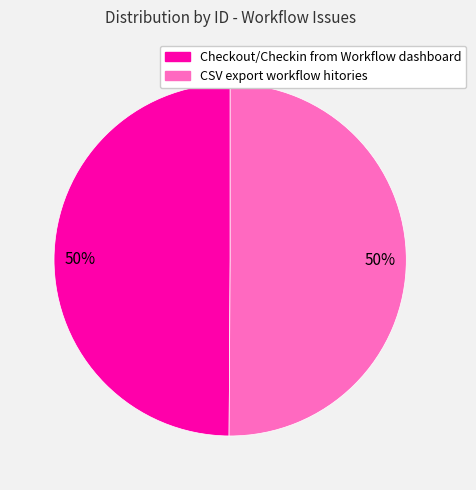

To the nearest percent, what portion does Checkout/Checkin from Workflow dashboard represent?

50%